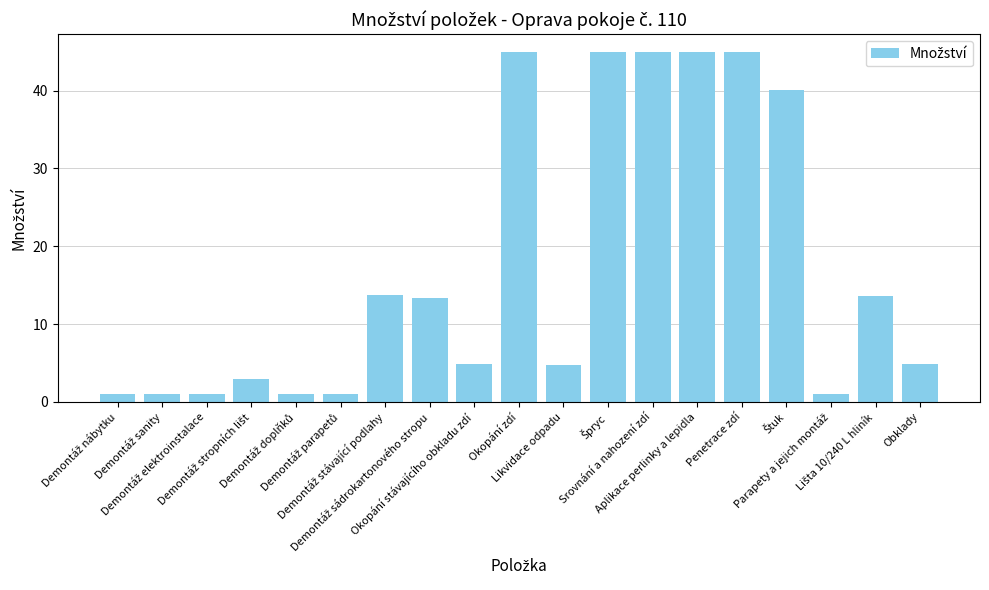

What is the maximum value shown in the chart?

45.0